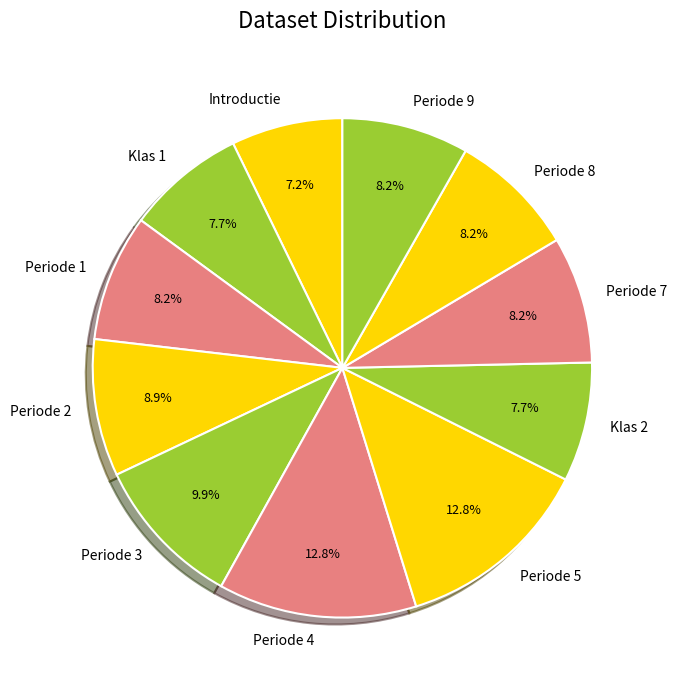

What percentage is the Klas 2 slice, to the nearest percent?

8%